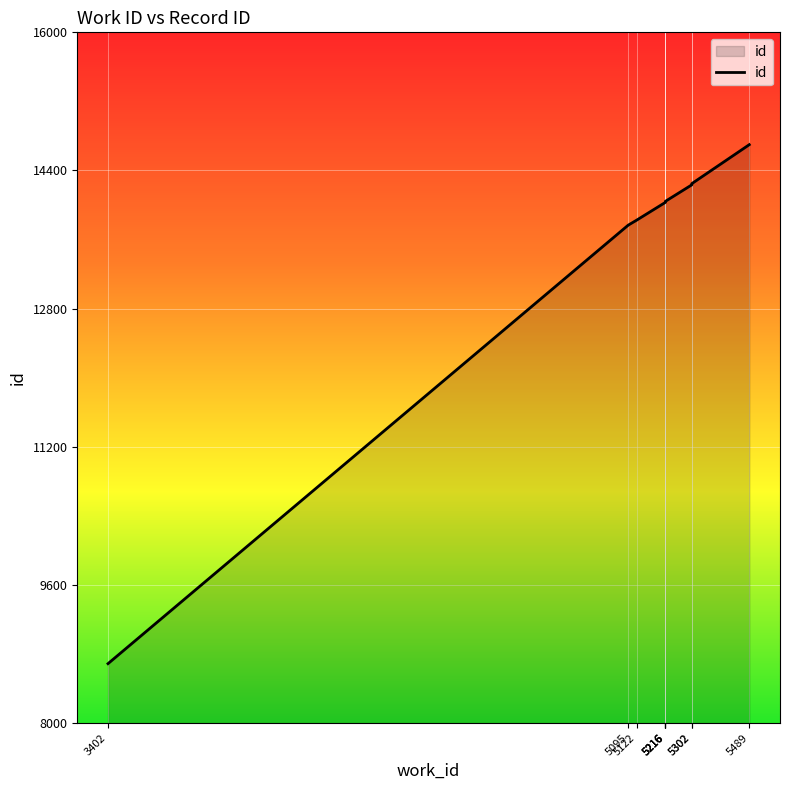

Where is the data nearest to the value 11694?

5095